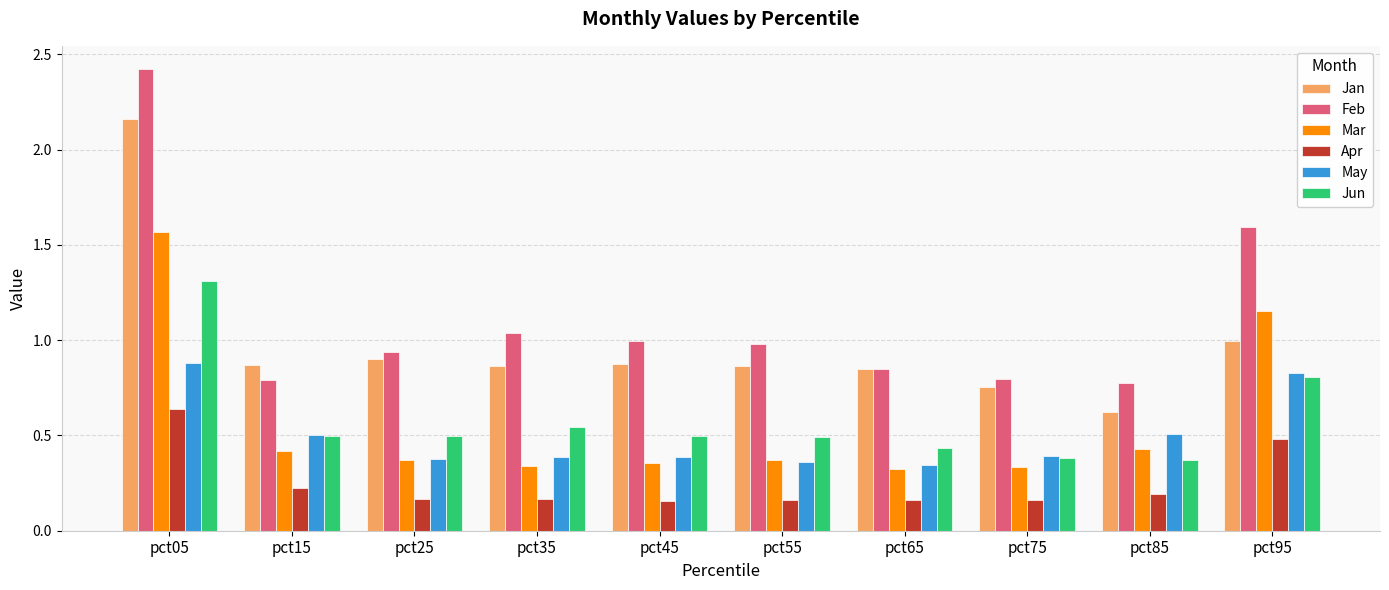

Between pct05 and pct95, which series saw the biggest shift?

Jan